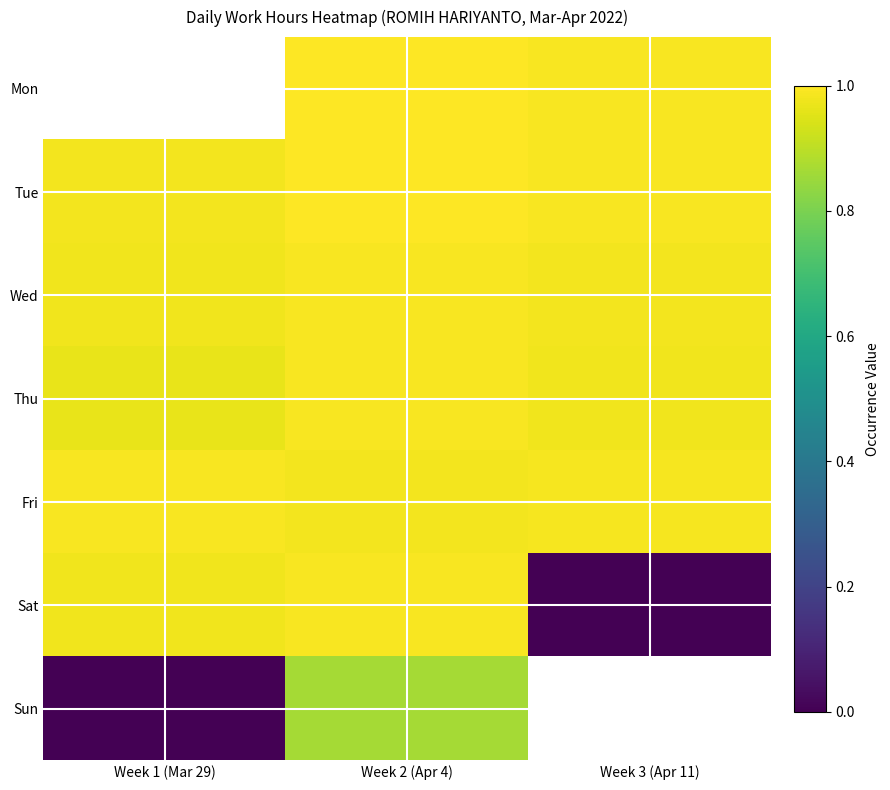

Which category has the highest value in the Tue series?

Week 2 (Apr 4)